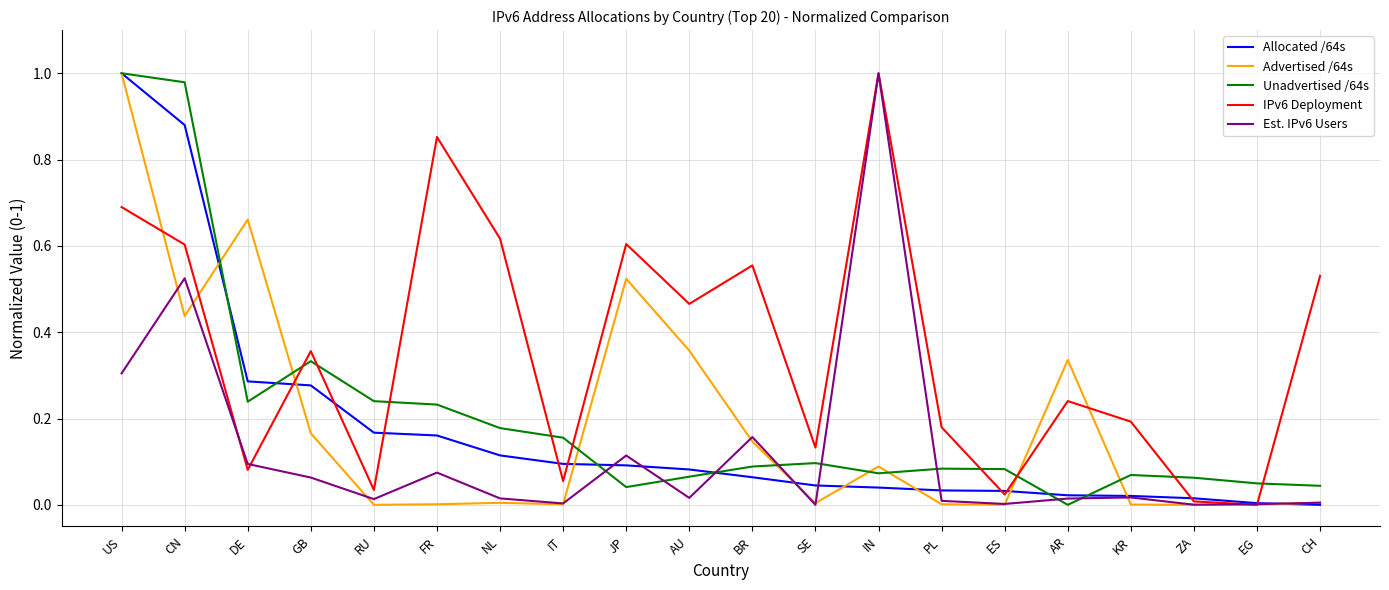

What position from the right is DE?

18